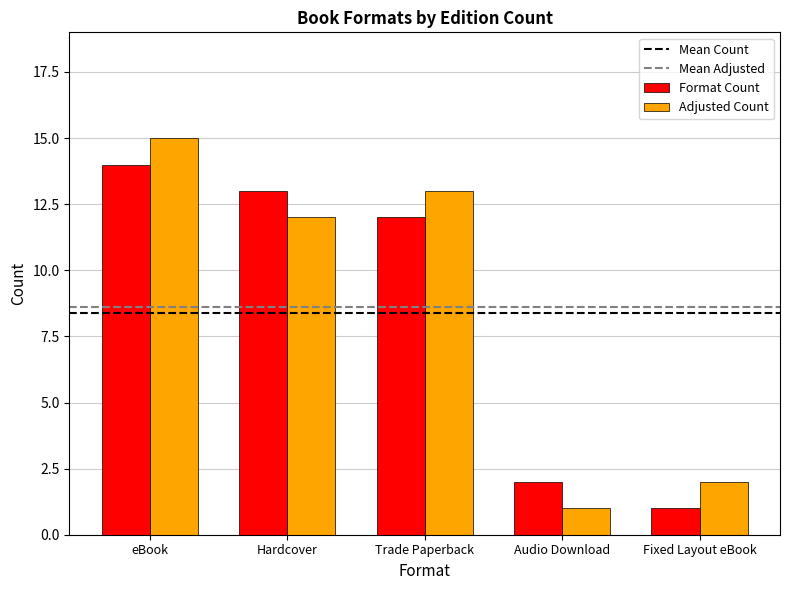

Which series has the largest total across all categories?

Adjusted Count